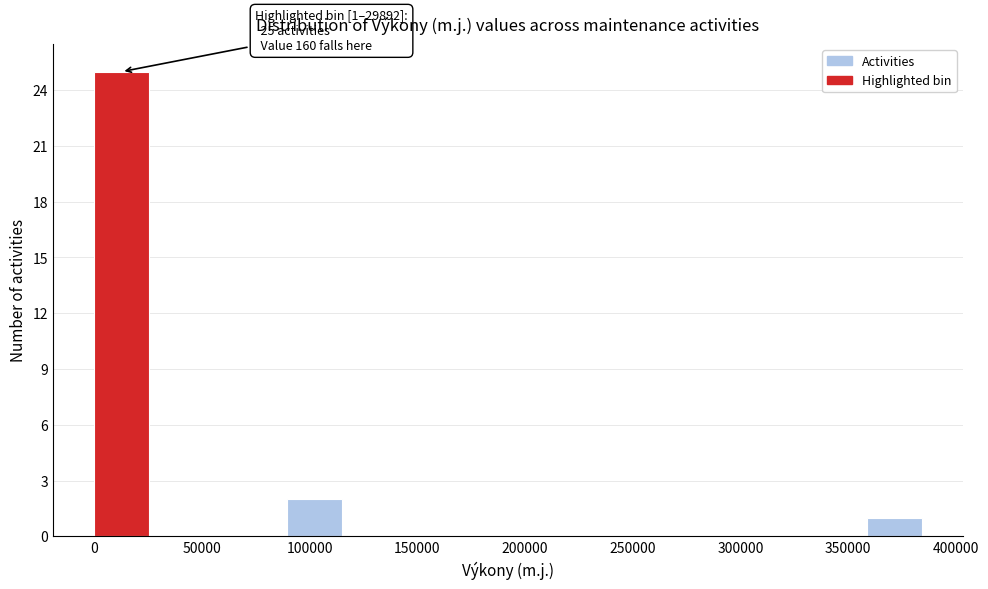

Over which range of the x-axis is the bar tallest?

0 to 30000